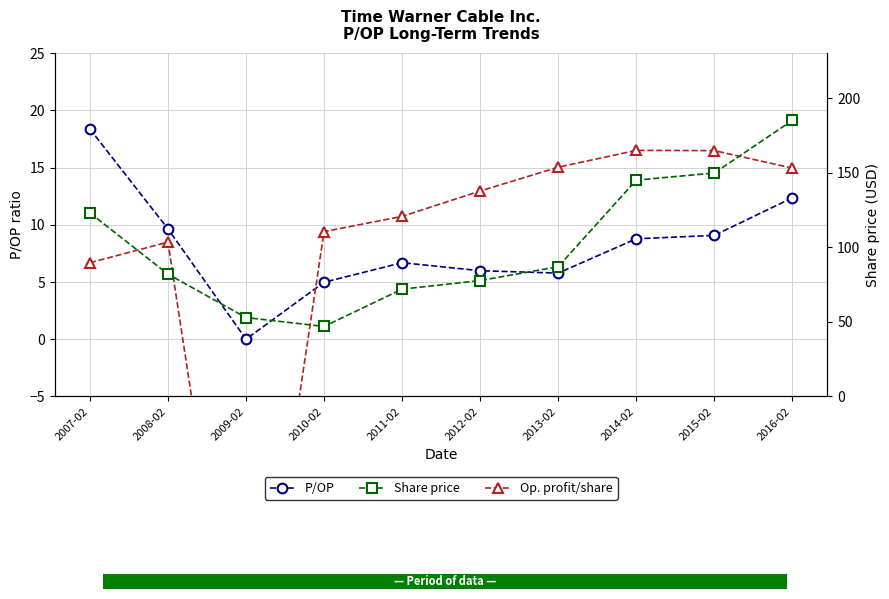

True or false: Op. profit/share and Share price cross at least once.

False